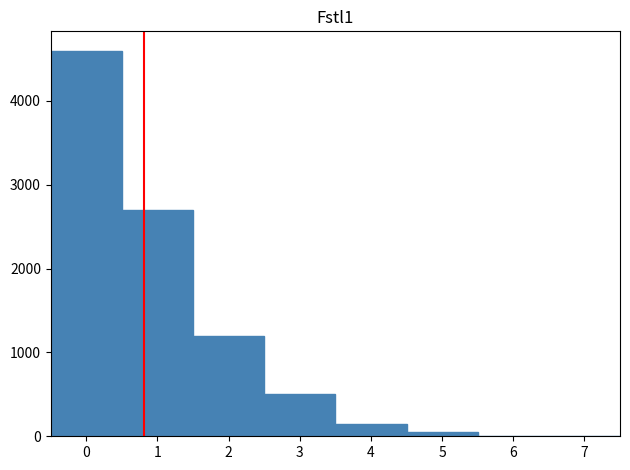

Over which range of the x-axis is the bar tallest?

-0.5 to 0.5